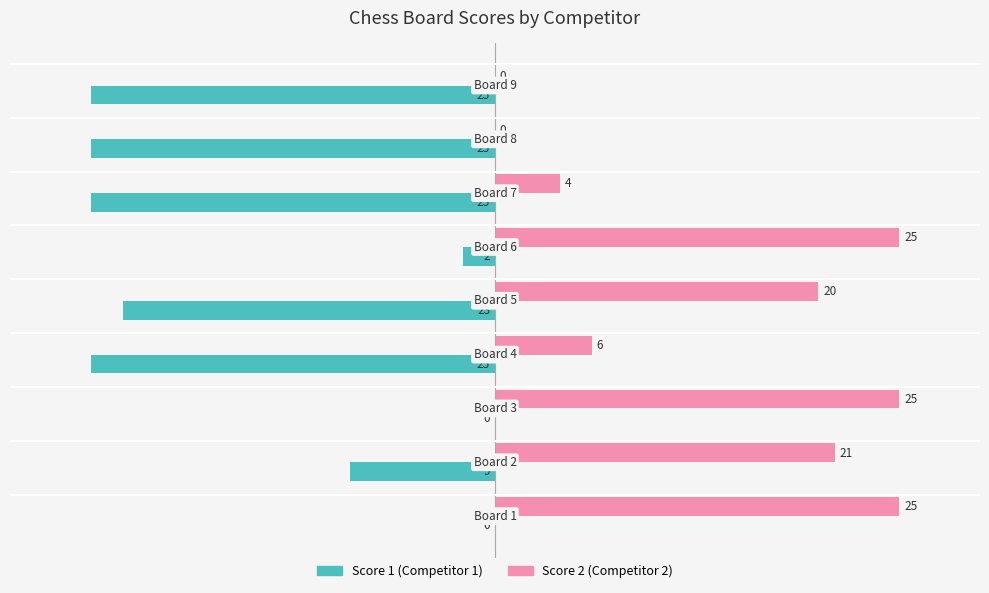

What is the maximum value shown in the chart?

25